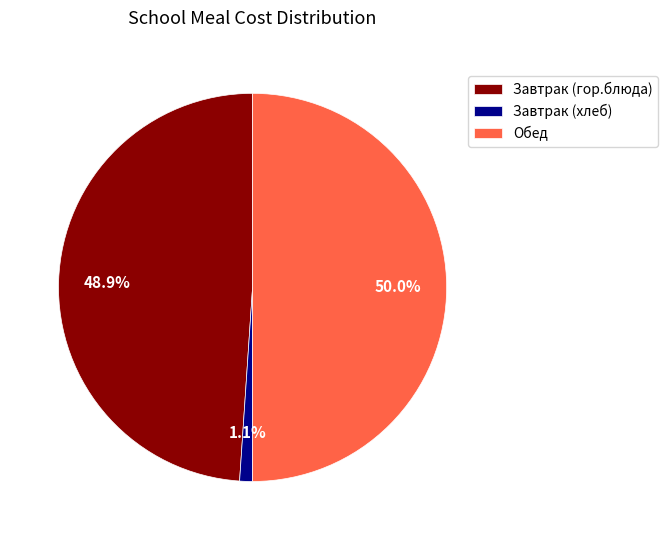

To the nearest percent, what is the average slice percentage?

33%